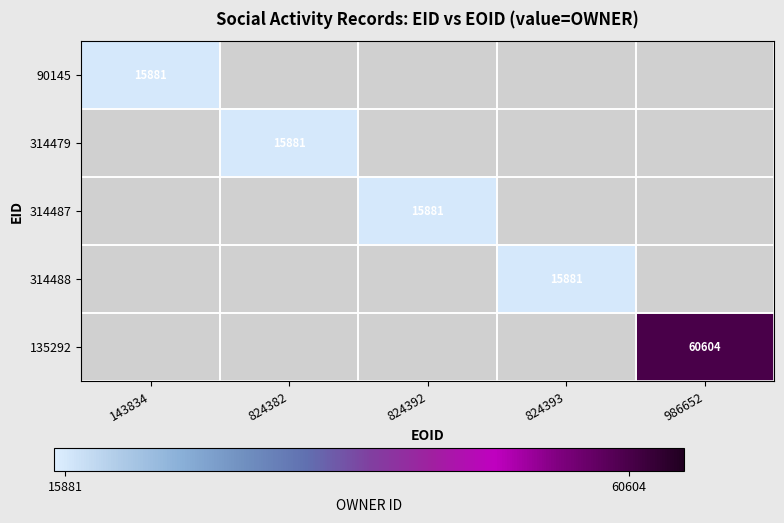

List the series in order of their overall mean, lowest first.

90145, 314479, 314487, 314488, 135292